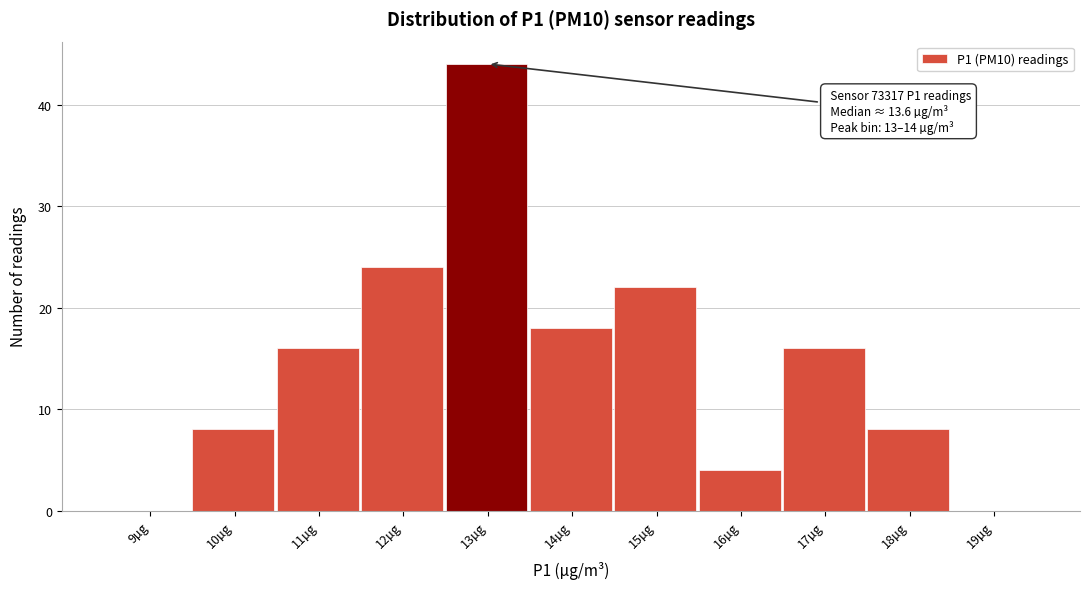

Reading right to left, list all the values displayed in this chart.

19µg=0	18µg=8	17µg=16	16µg=4	15µg=22	14µg=18	13µg=44	12µg=24	11µg=16	10µg=8	9µg=0